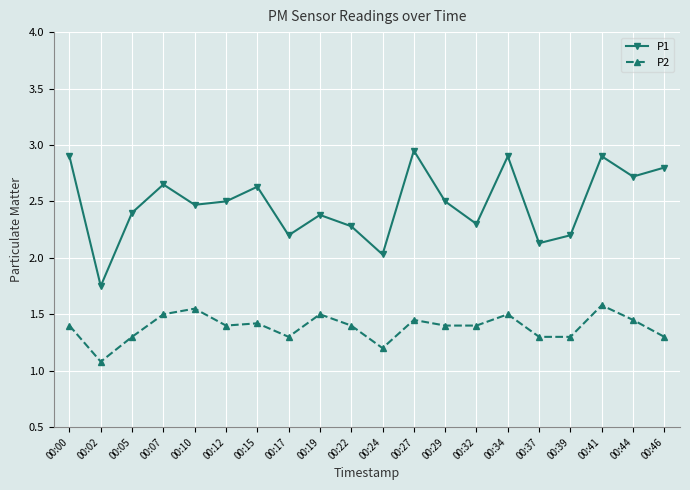

Which series has the largest total across all categories?

P1